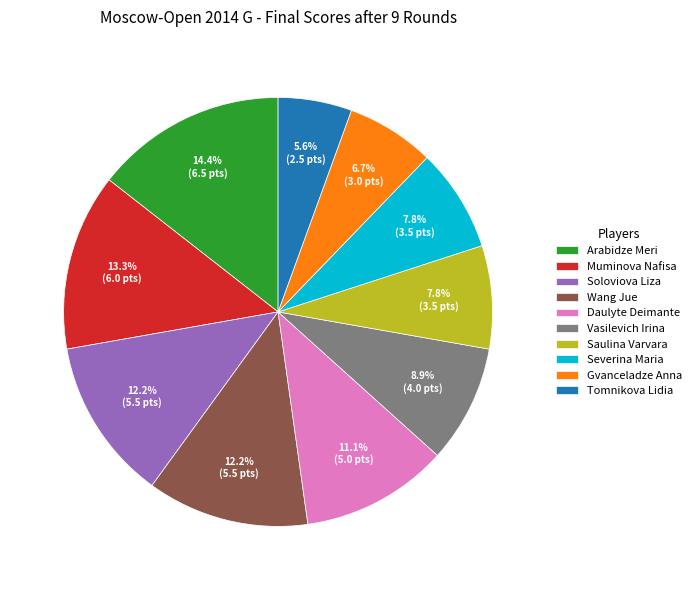

Between Severina Maria and Muminova Nafisa, which is larger?

Muminova Nafisa